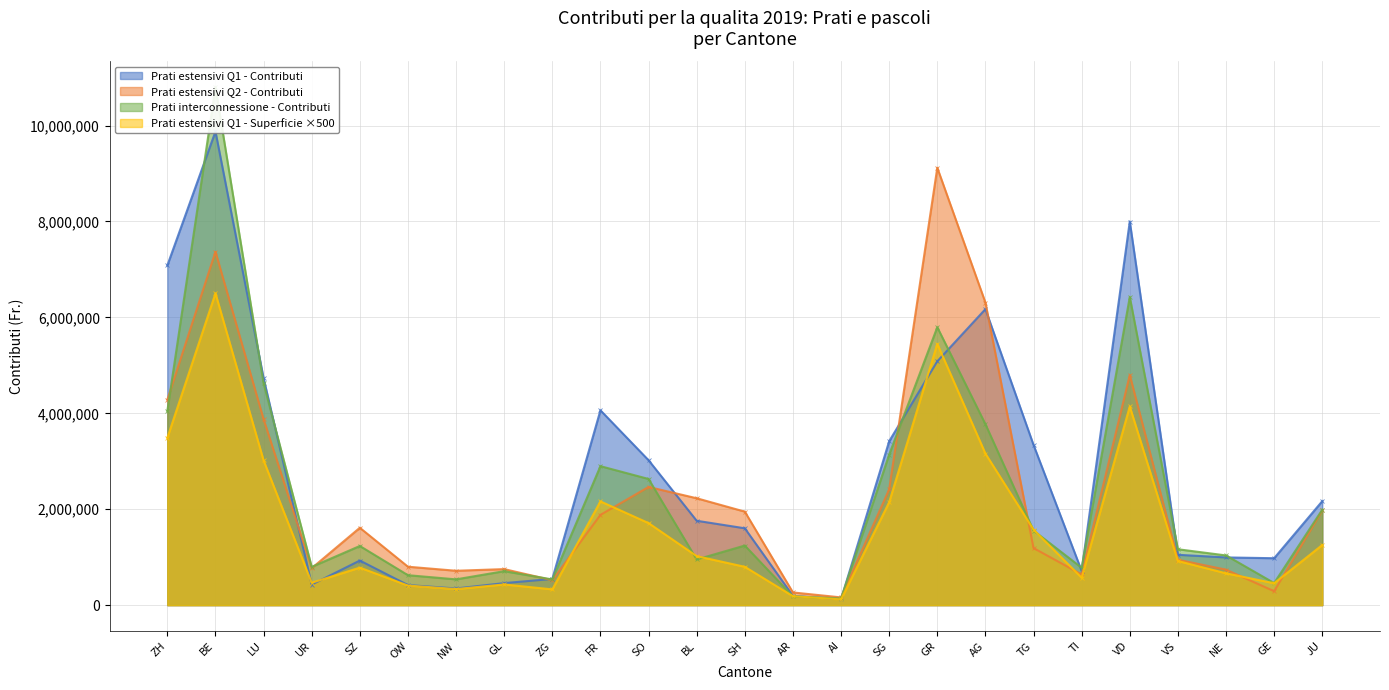

Which label corresponds to the smallest value in the chart?

AI